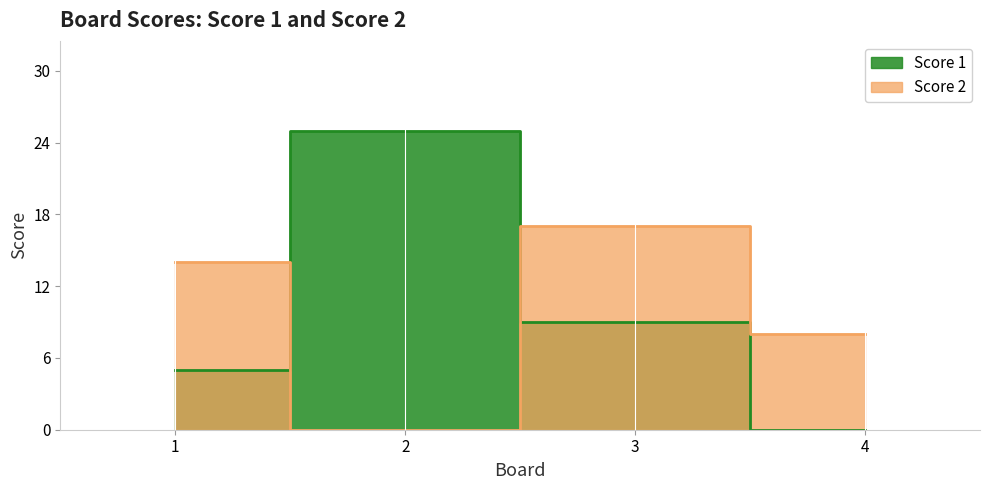

Reading right to left, what are all the values shown in this chart?

Score 1: 4=0	3=9	2=25	1=5
Score 2: 4=8	3=17	2=0	1=14